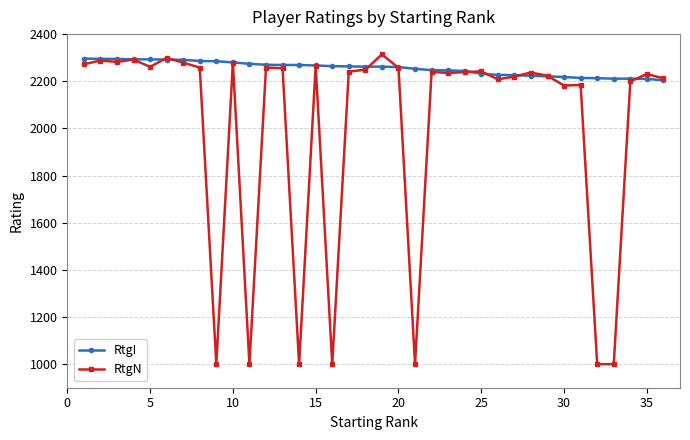

What is the value of the RtgI point at the 12th from the left?

2270